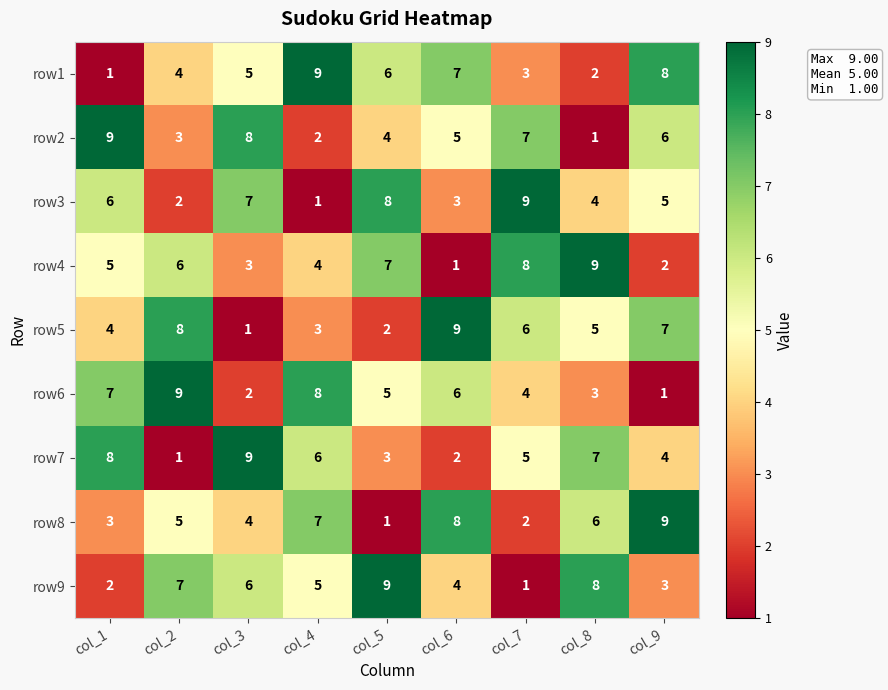

How many categories are shown in the chart?

9